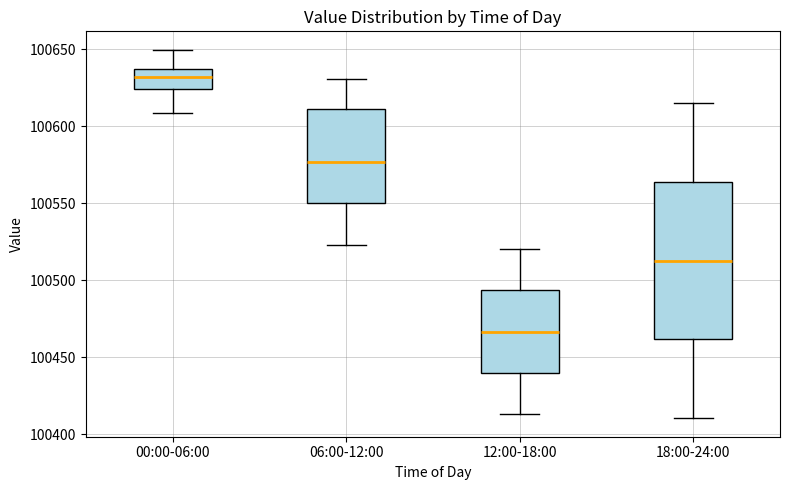

Where does the median line of the box for 06:00-12:00 sit on the y-axis? The values are not printed on the chart, so give them approximately, as read against the axis.

100575